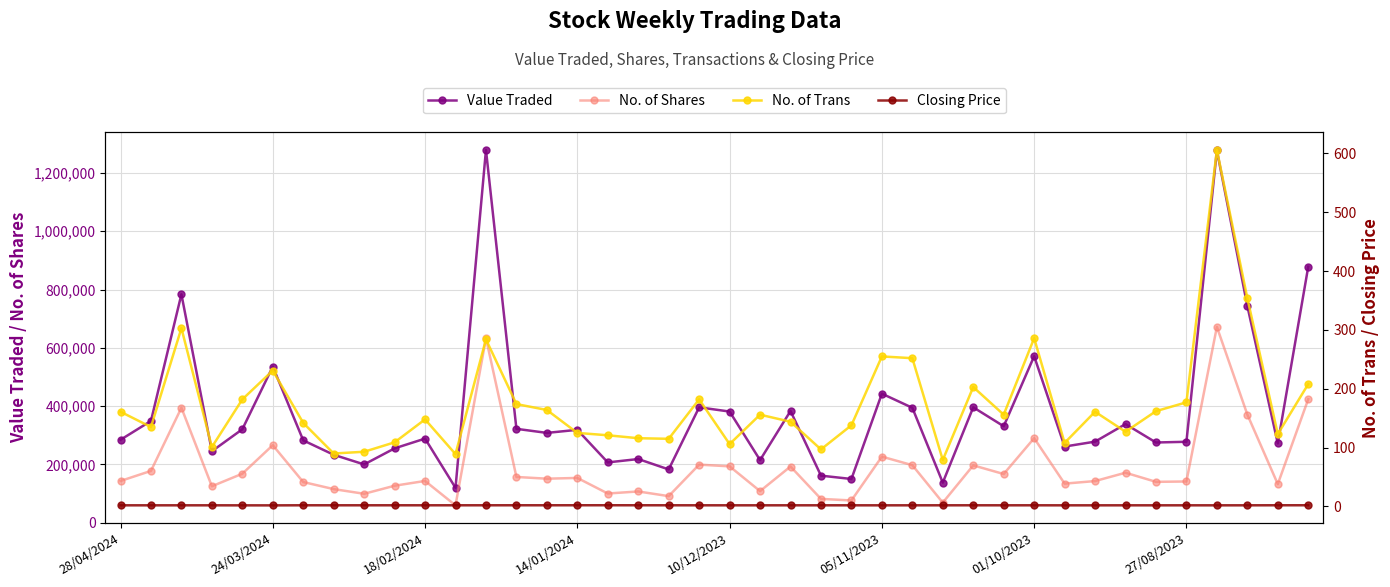

True or false: No. of Trans and Closing Price intersect in this chart.

False